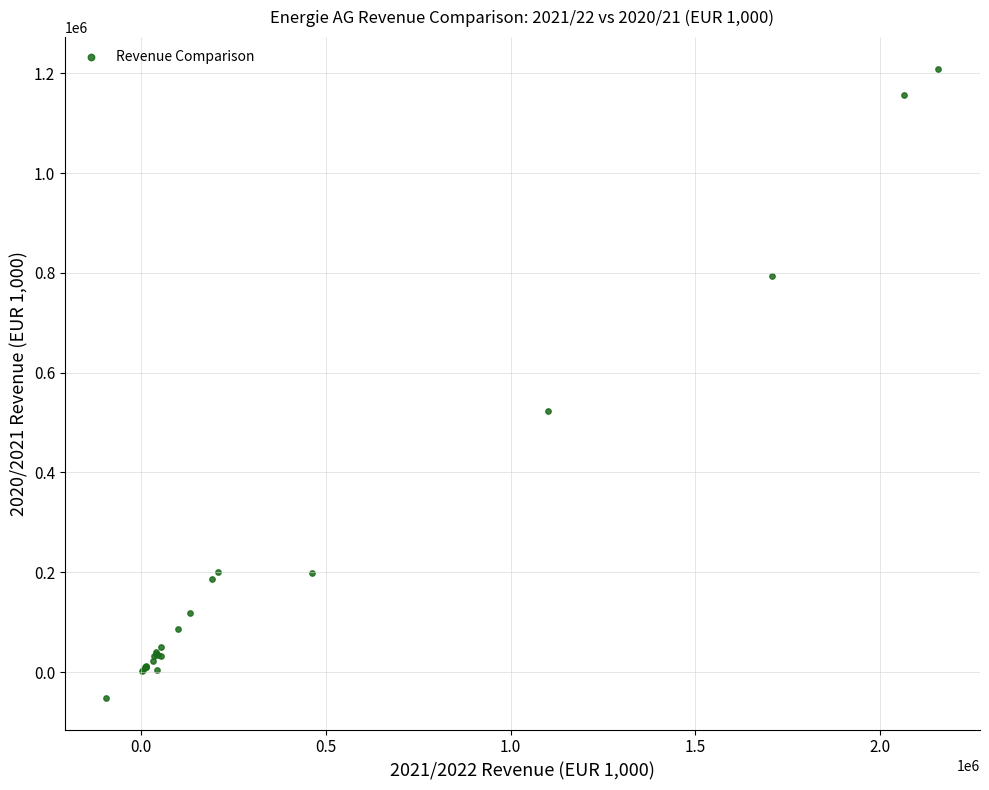

What Y value in the scatter plot is closest to 578793?

523426.2